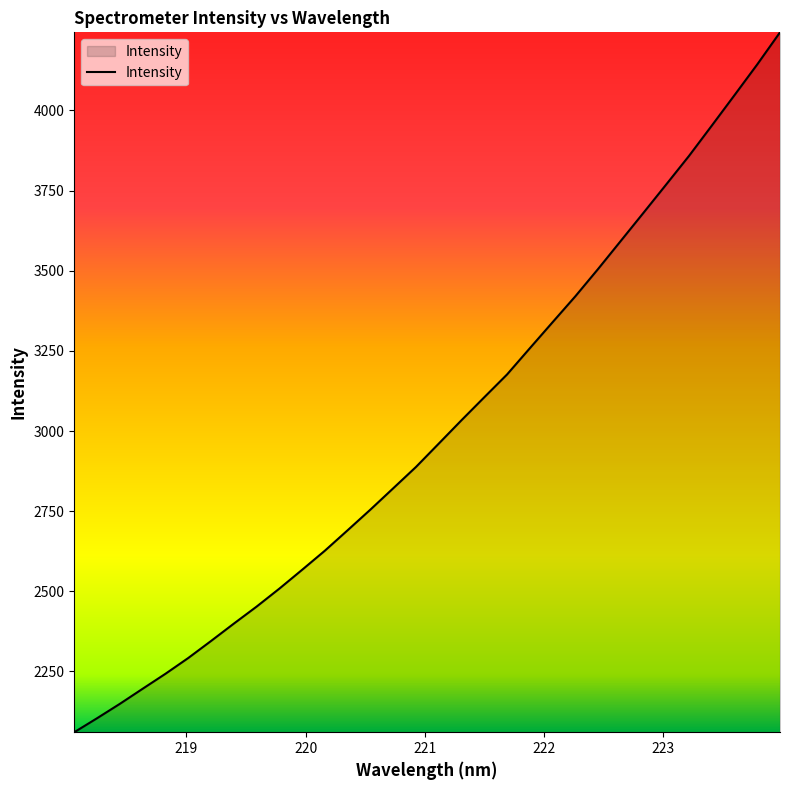

What is the difference between the maximum and minimum values?

2183.2